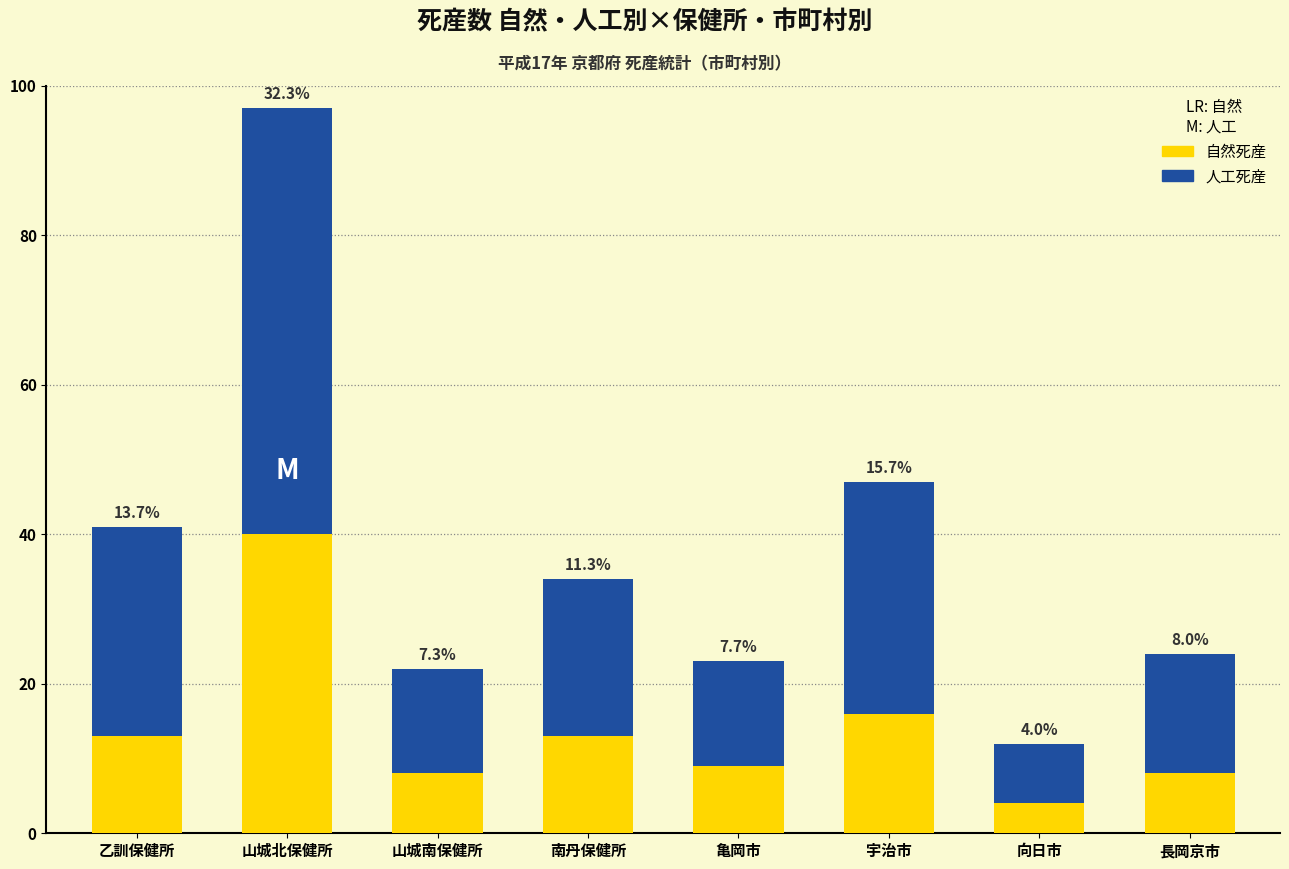

How many bars are there in total?

8